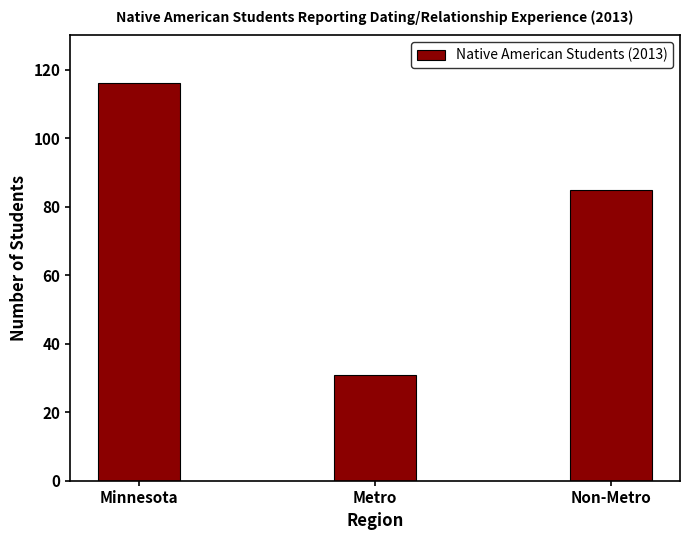

What is the average value?

77